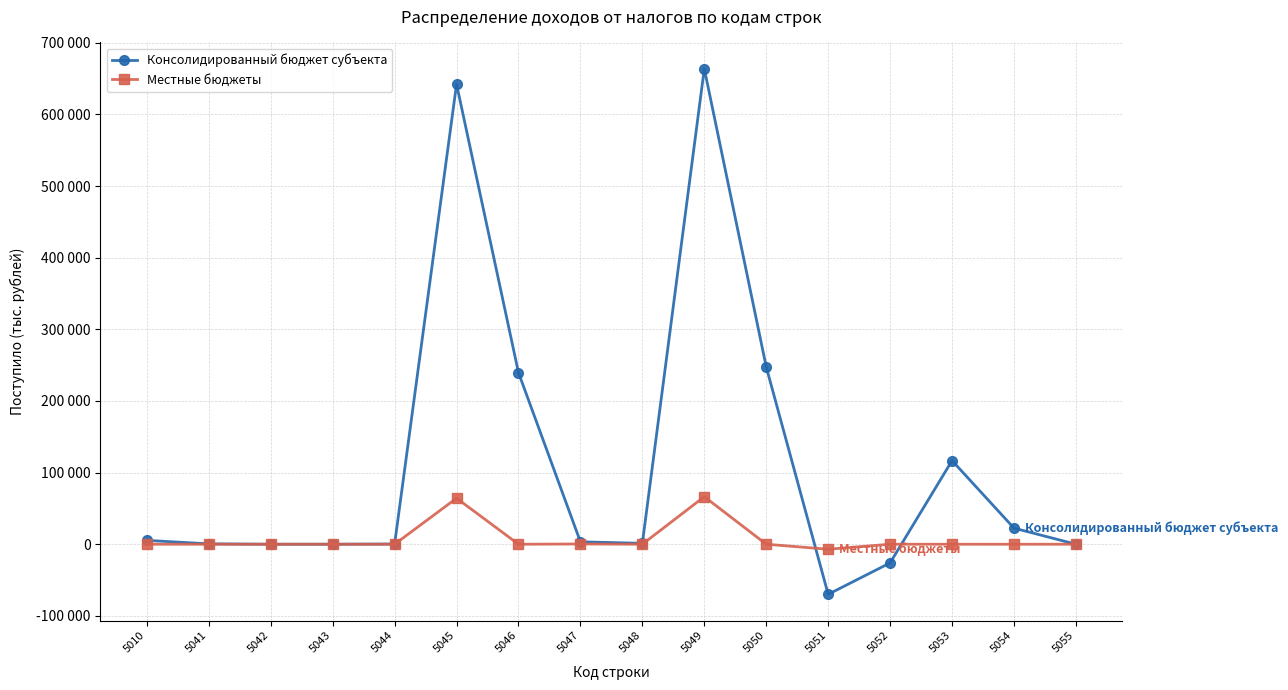

What value does the Консолидированный бюджет субъекта series have at 5010?

5396